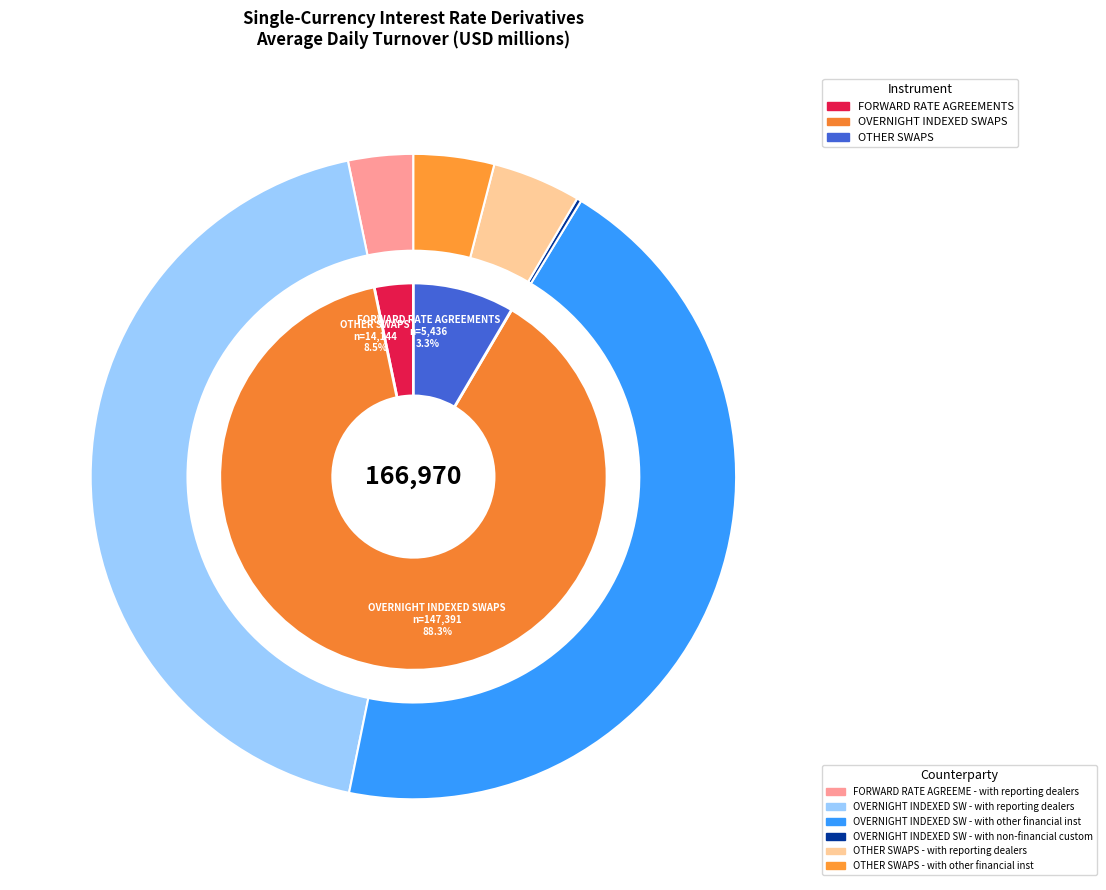

Which category has the biggest portion of the pie?

OVERNIGHT INDEXED SWAPS